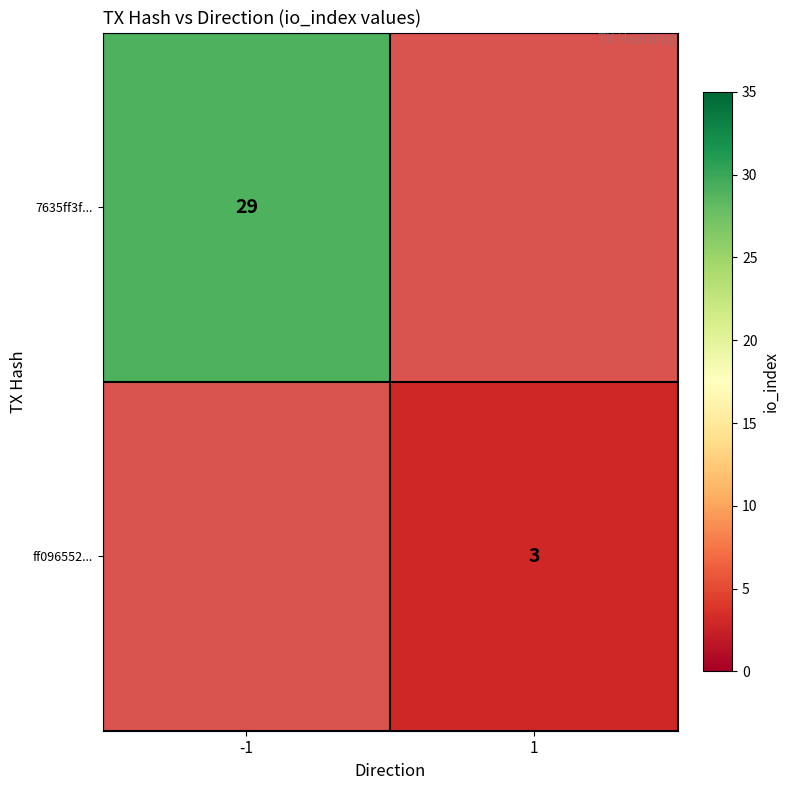

The value of 7635ff3f... at -1 is 14. True or false?

False